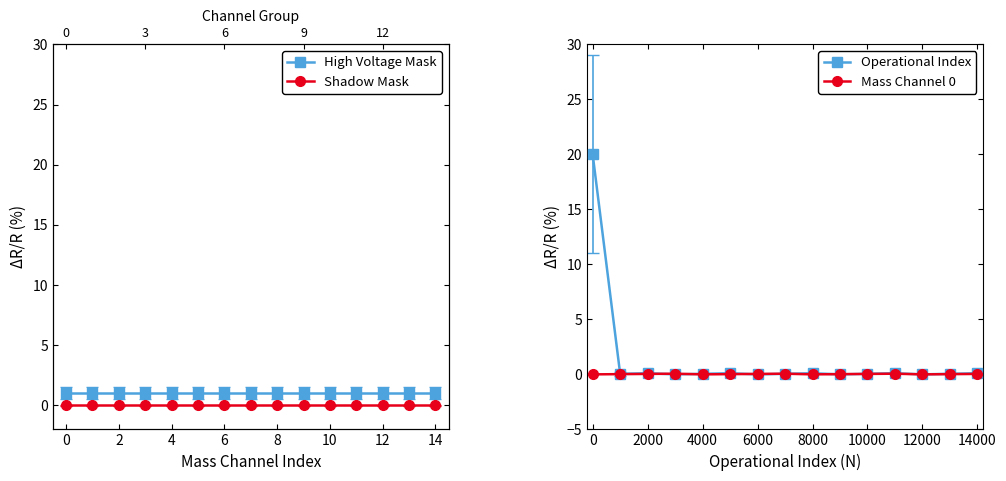

True or false: Mass Channel 0 and Shadow Mask cross at least once.

False